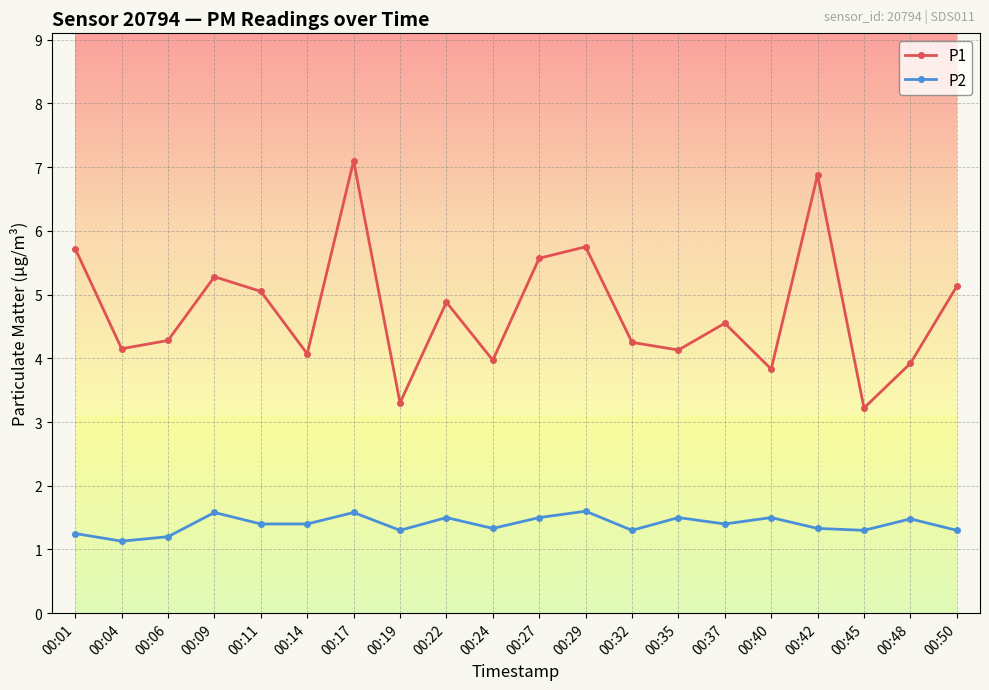

What is the maximum value for P2?

1.6